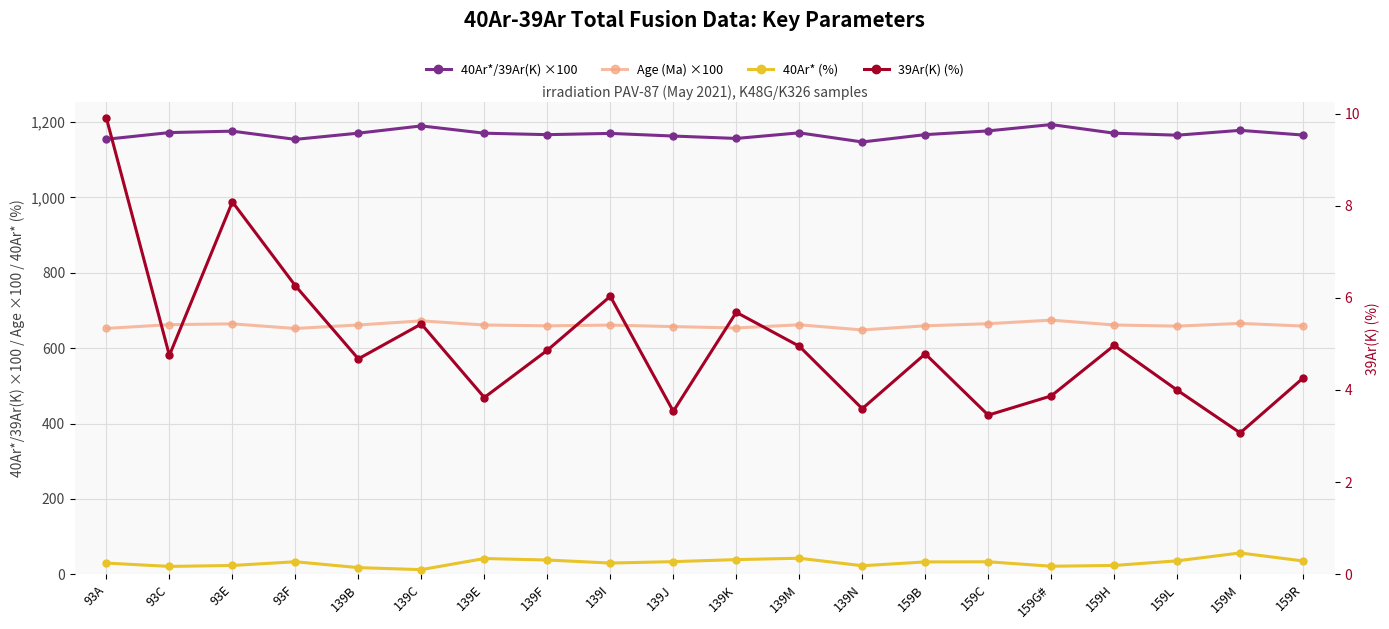

What is the value of the 39Ar(K) (%) point at the 11th from the left?

5.7